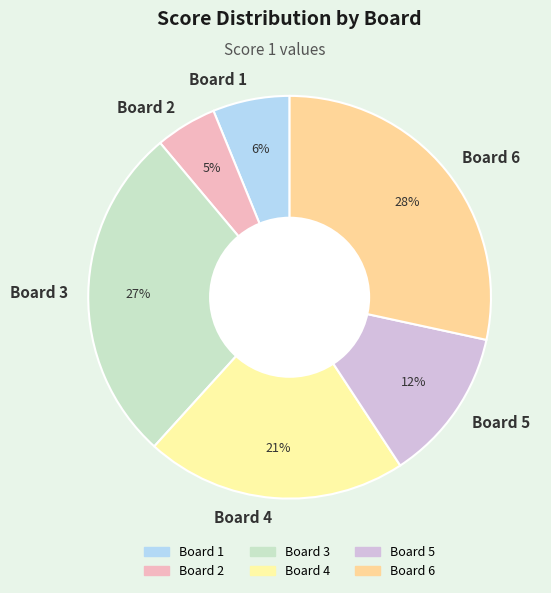

Rank the categories by value from highest to lowest.

Board 6, Board 3, Board 4, Board 5, Board 1, Board 2